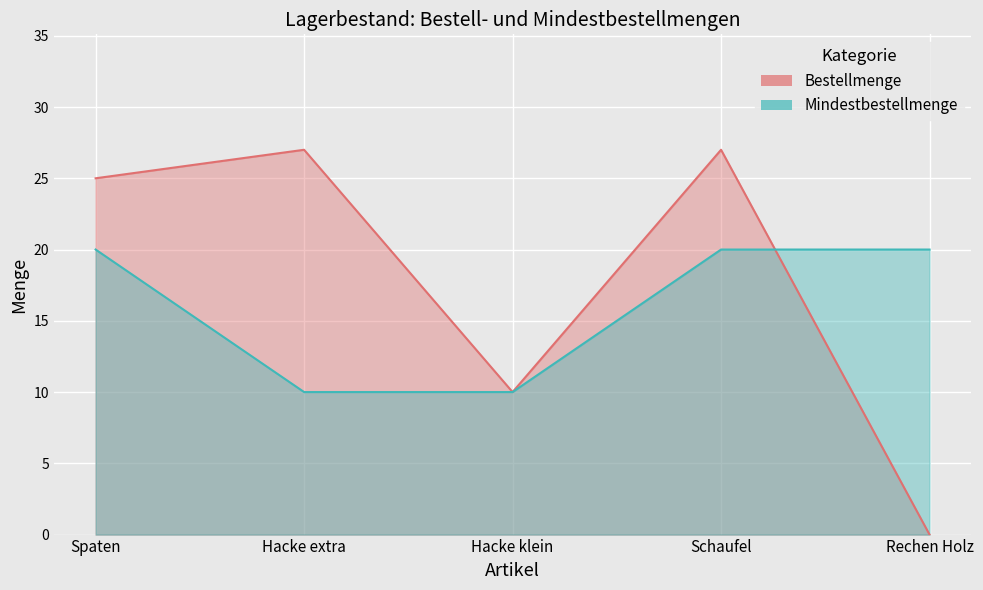

What is the sum of all Mindestbestellmenge values?

80